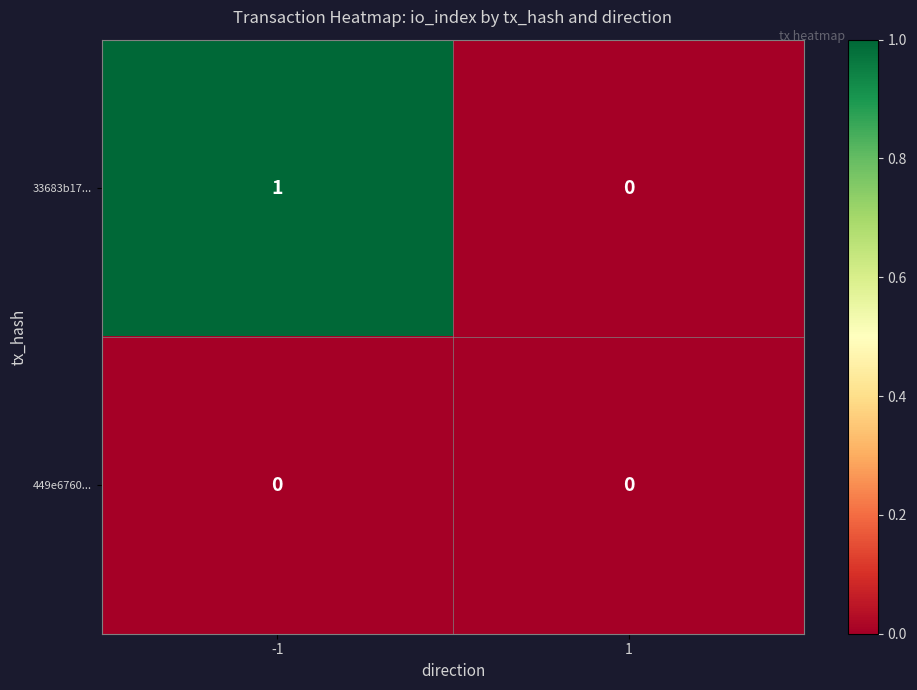

Between -1 and 1, which series saw the biggest shift?

33683b17...